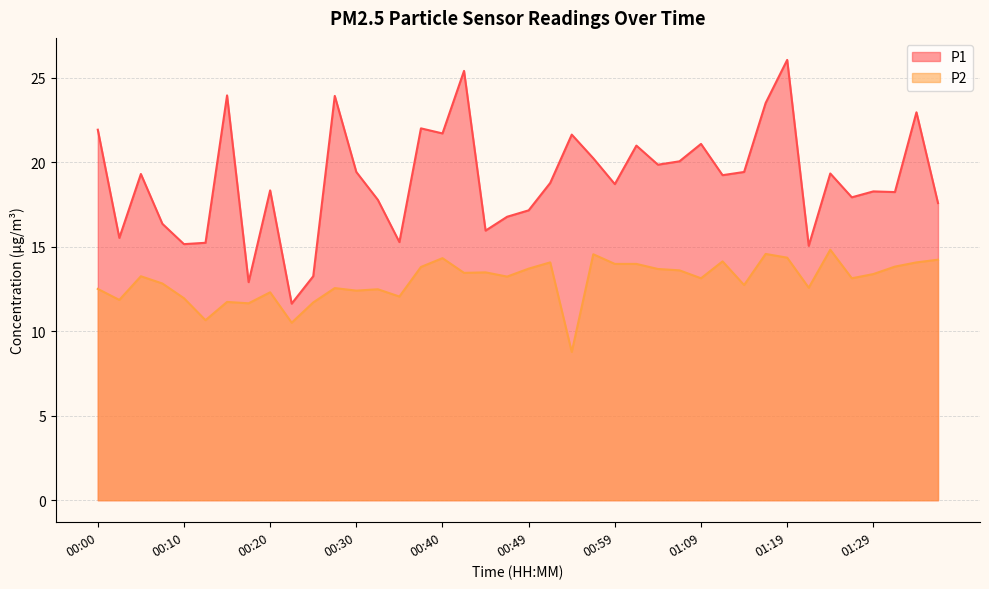

Read the P1 value at 00:35.

15.3